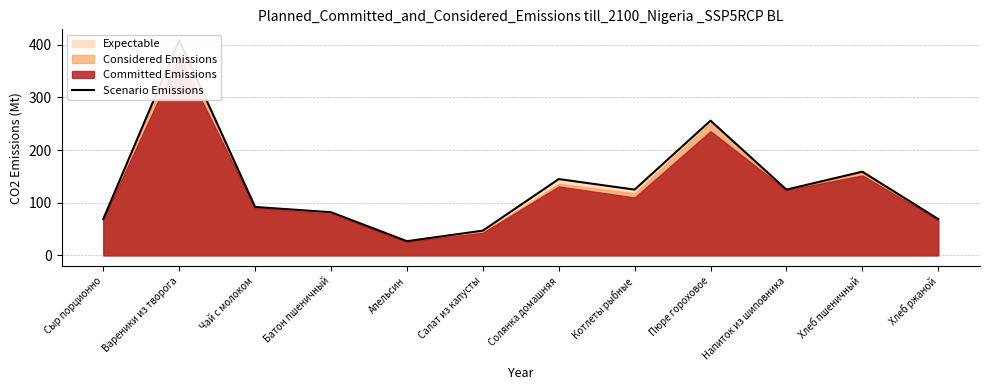

What is the ratio of the value at Напиток из шиповника to the value at Чай с молоком?

1.4